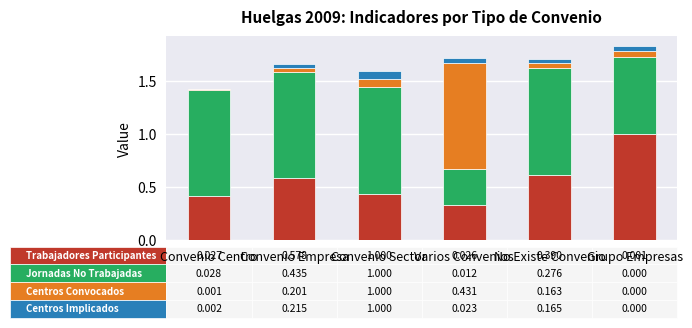

What is the total value across all series at No Existe Convenio?

1.7